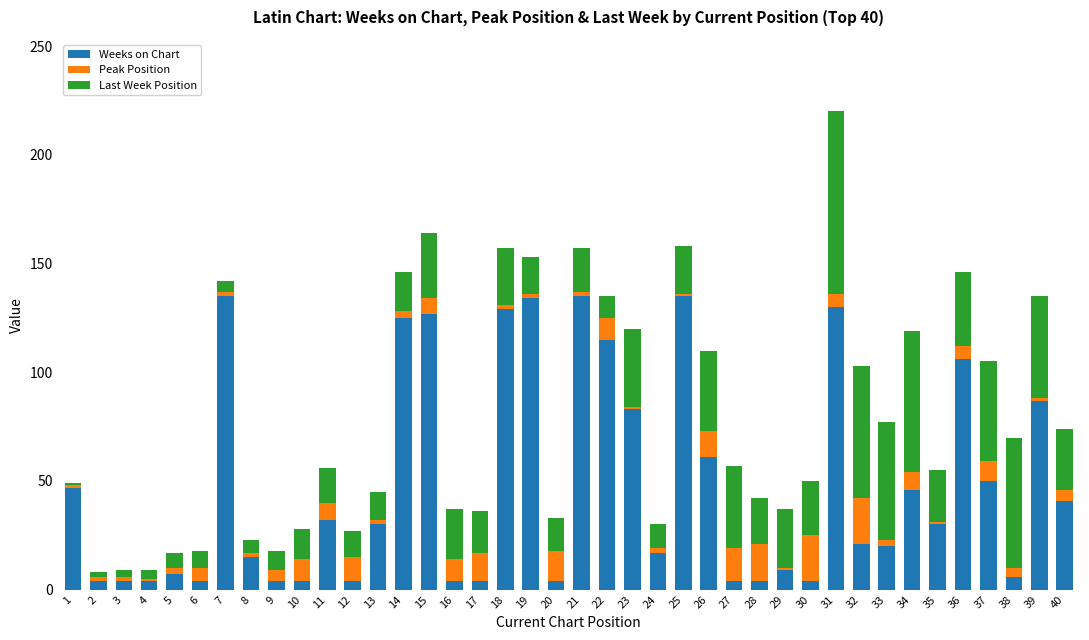

What is the difference between the maximum and minimum values in the Weeks on Chart series?

131